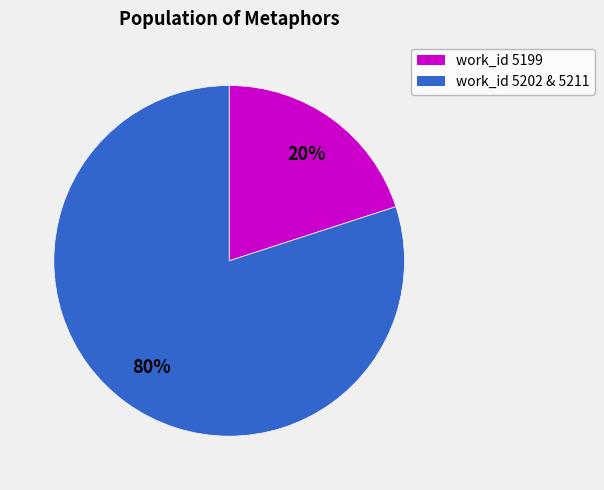

How many segments does this pie chart have?

2